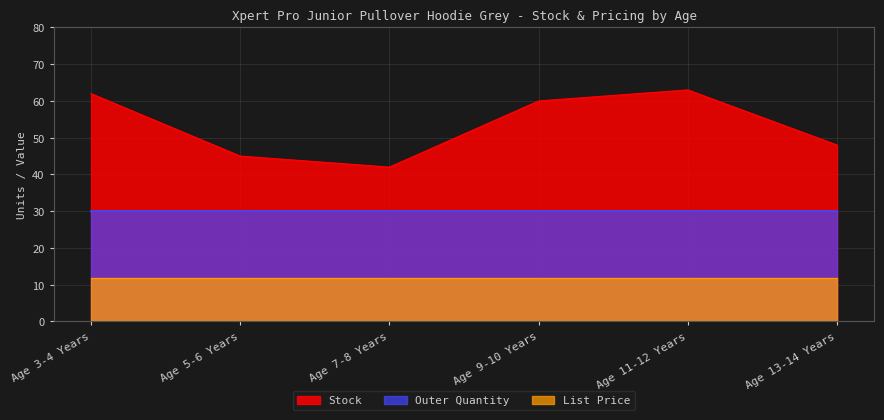

What is the value of the Outer Quantity point at the 6th from the left?

30.0